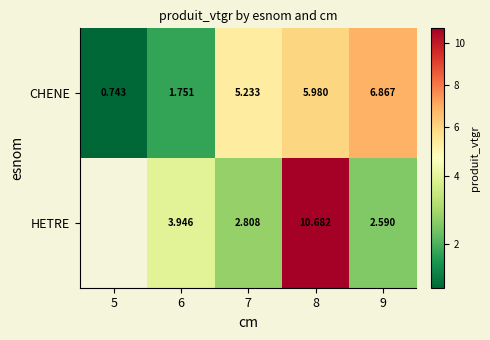

Is the value of HETRE at 6 greater than the value of CHENE at 6?

Yes